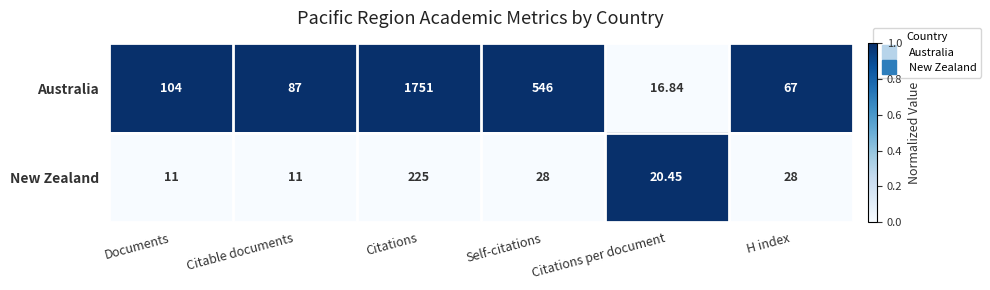

How many series are shown in this chart?

2